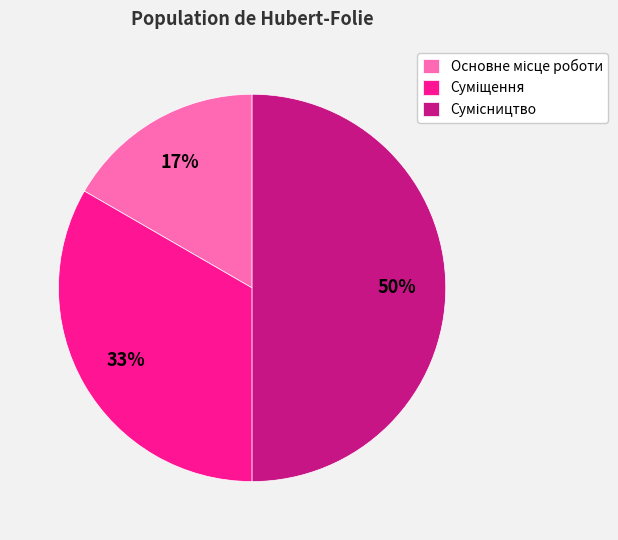

To the nearest percent, what is the average slice percentage?

33%